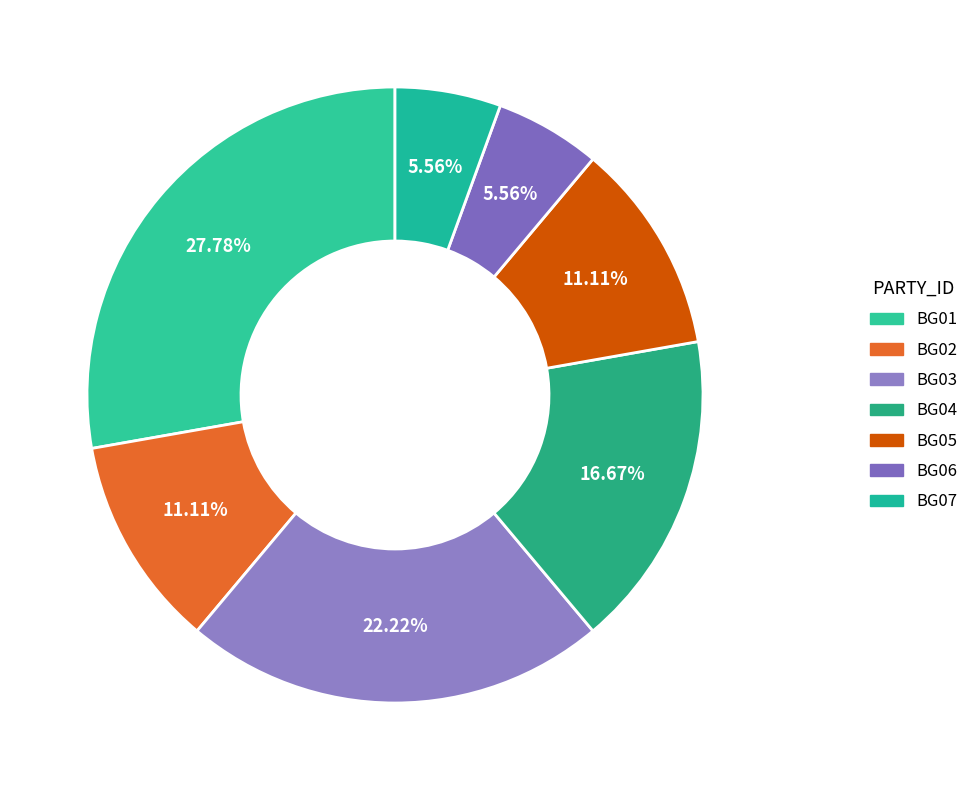

How many slices are in this pie chart?

7